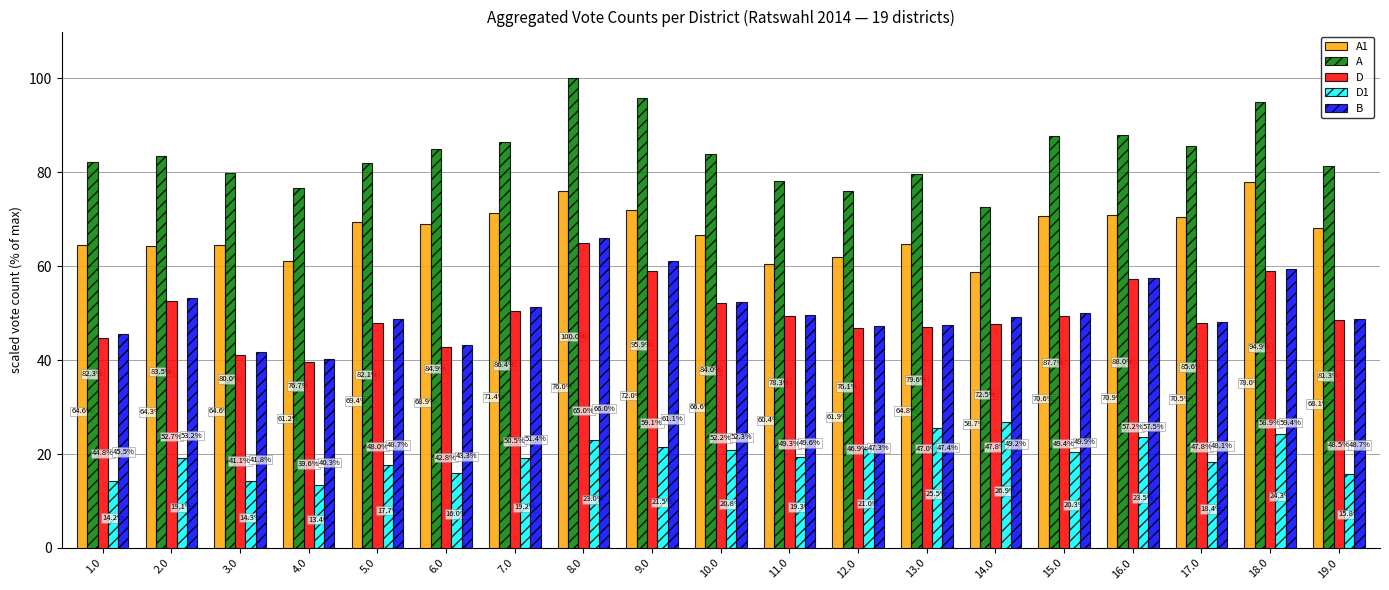

What is the difference between the highest and lowest values at 13.0?

54.1